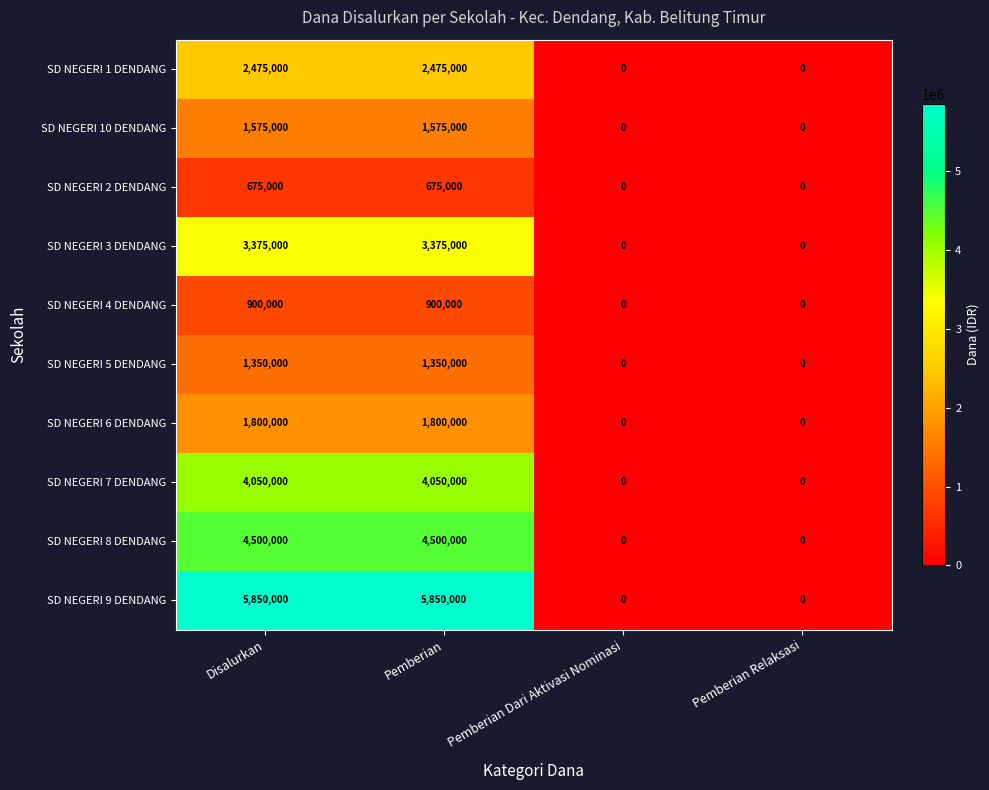

What is the maximum value shown in the chart?

5850000